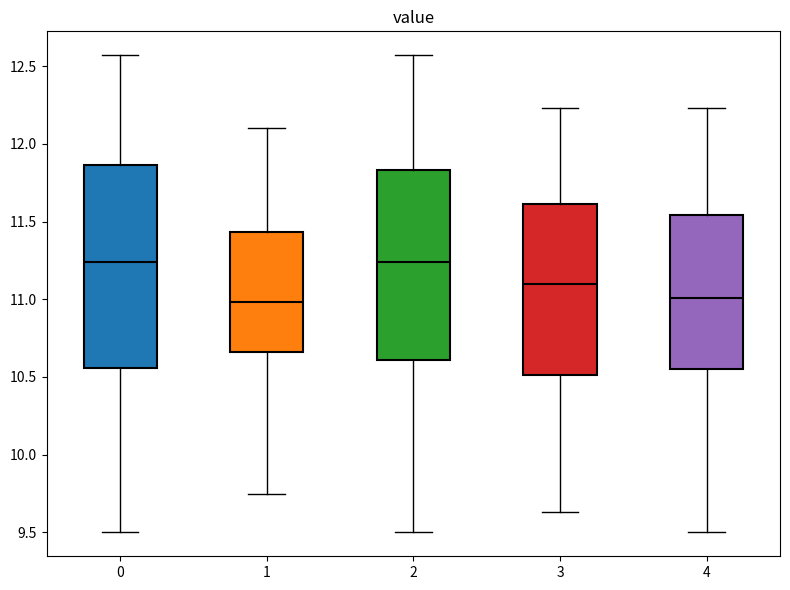

Comparing the boxes themselves (not the whiskers), which one is the tallest?

0